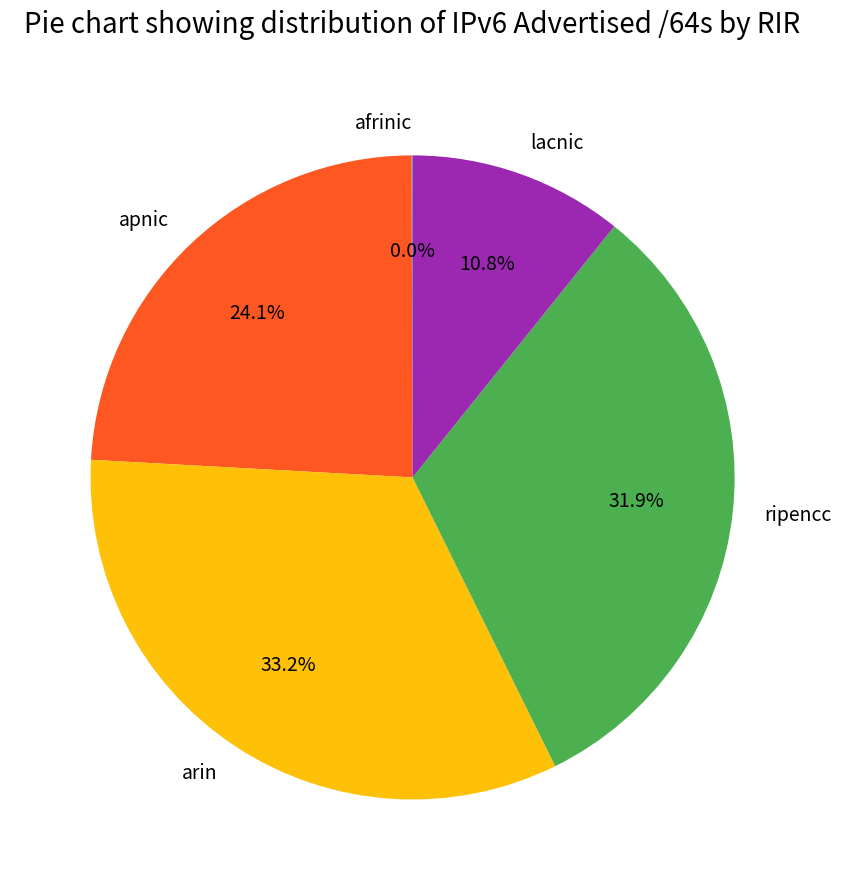

Which slice is the largest?

arin